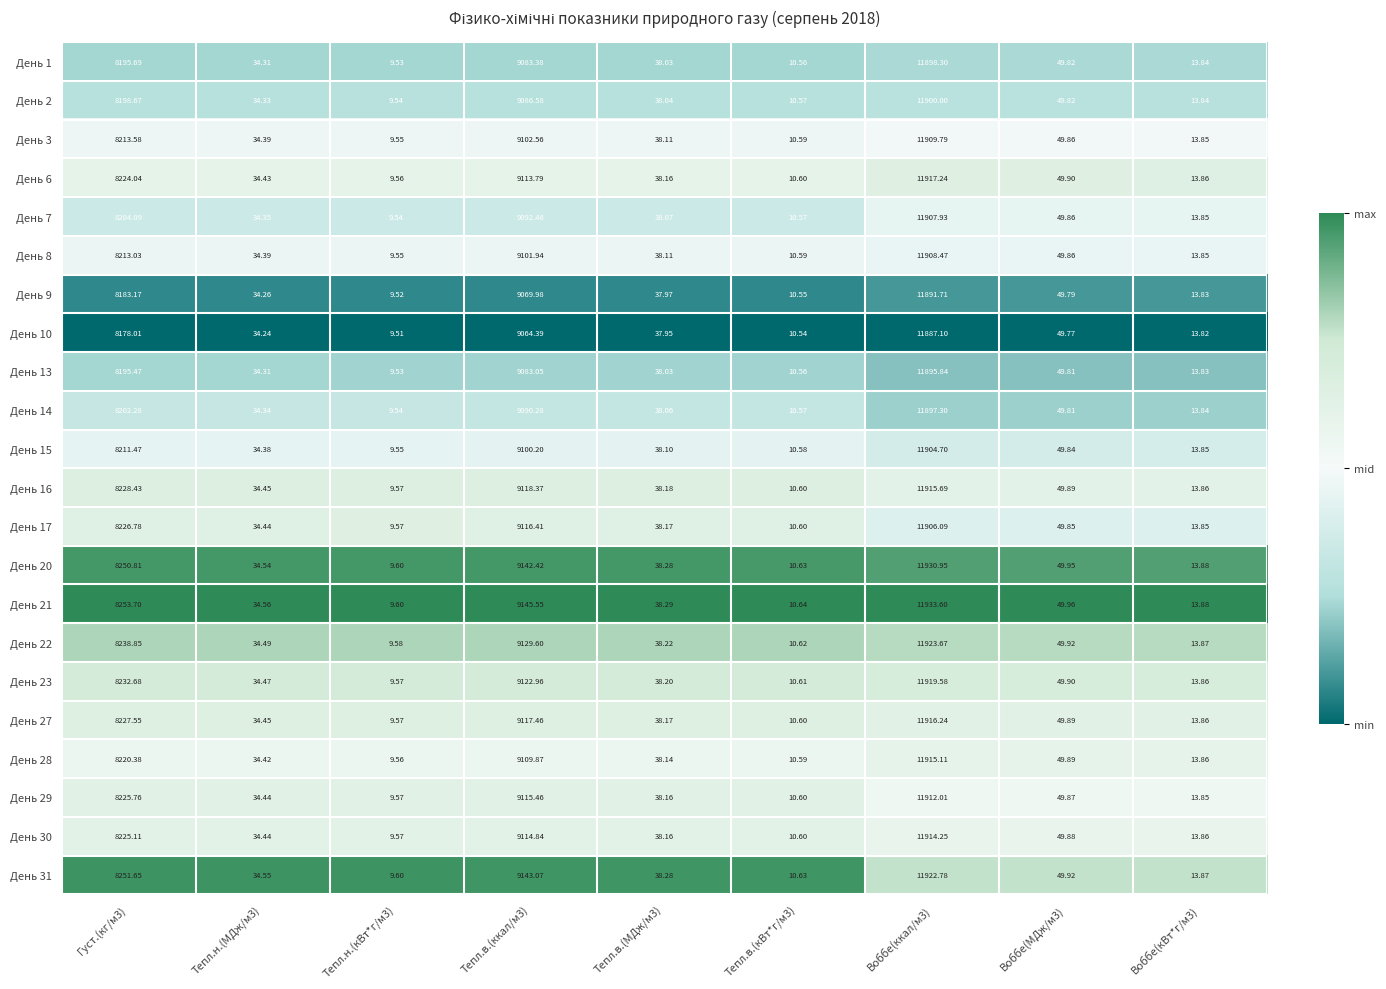

Is the value of День 7 at Воббе(кВт*г/м3) greater than the value of День 2 at Воббе(кВт*г/м3)?

Yes